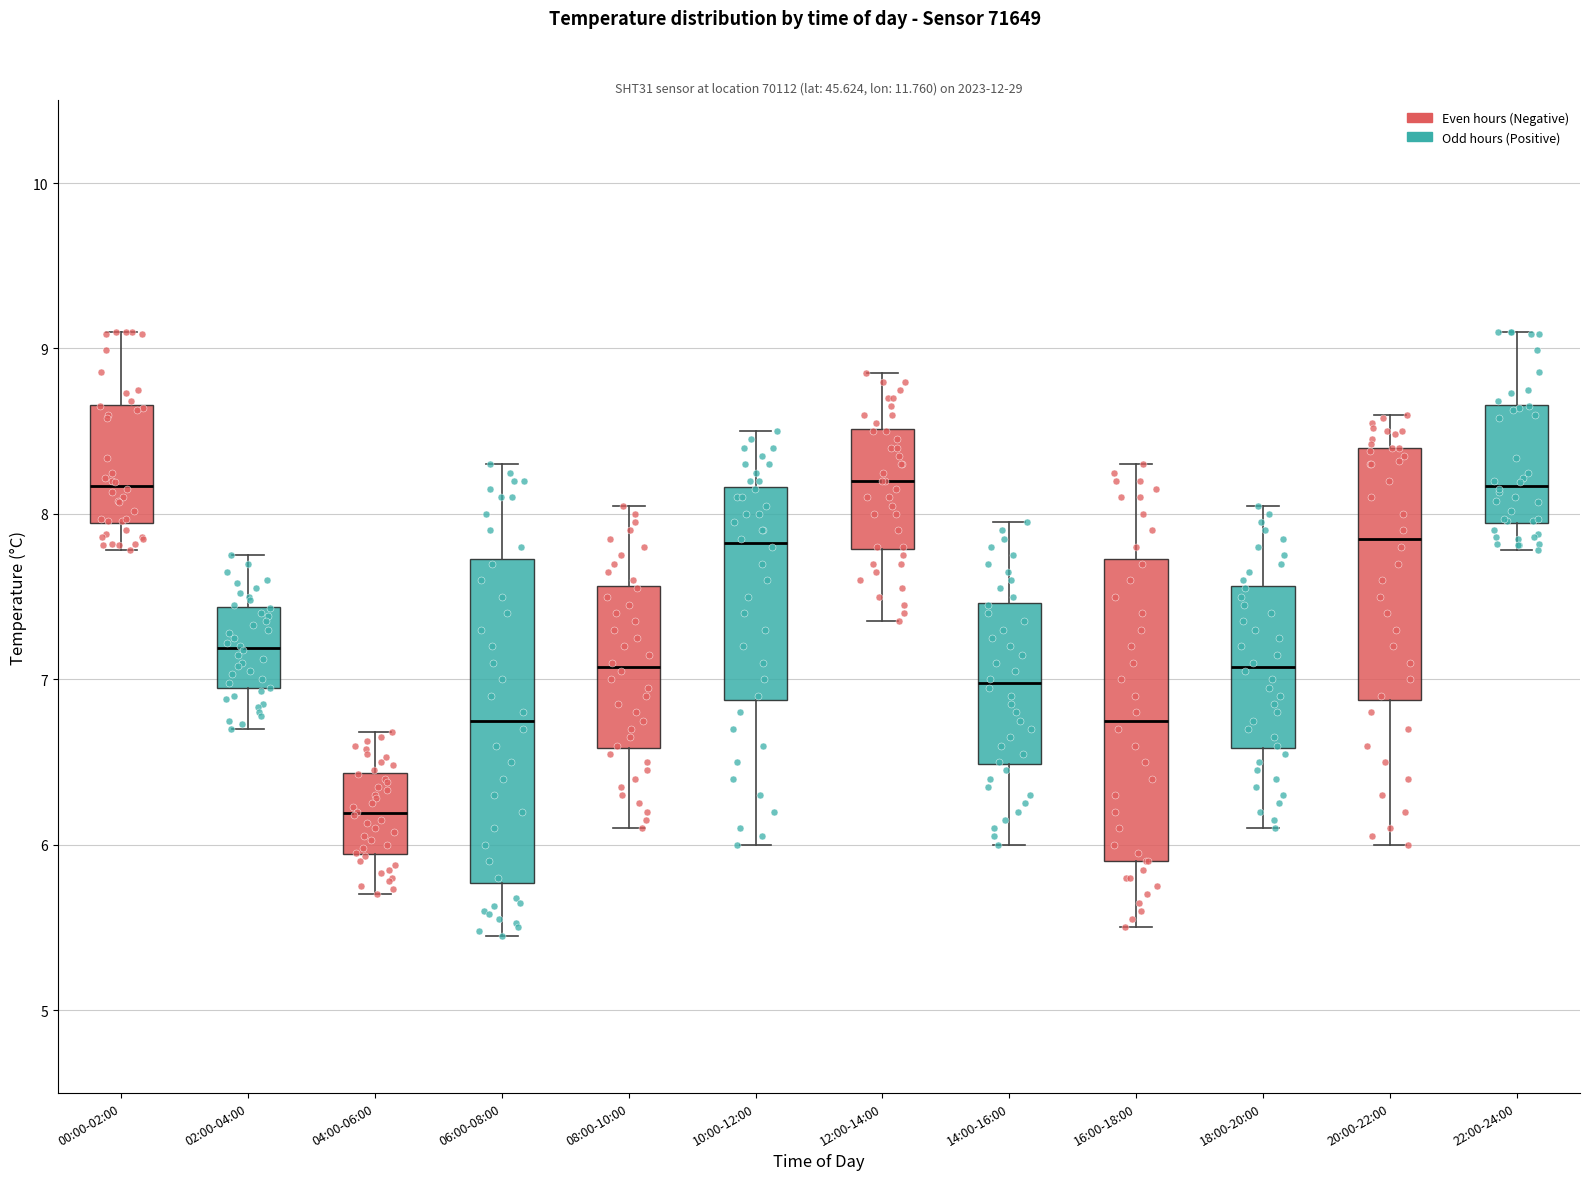

Comparing the boxes themselves (not the whiskers), which one is the tallest?

06:00-08:00